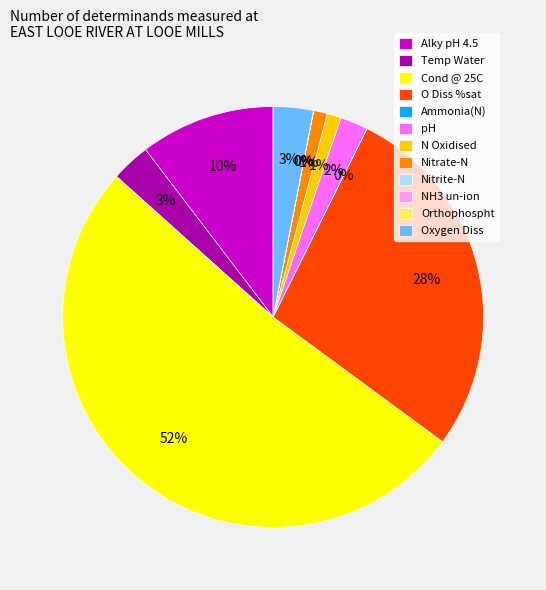

To the nearest percent, what percentage of the pie is Oxygen Diss?

3%